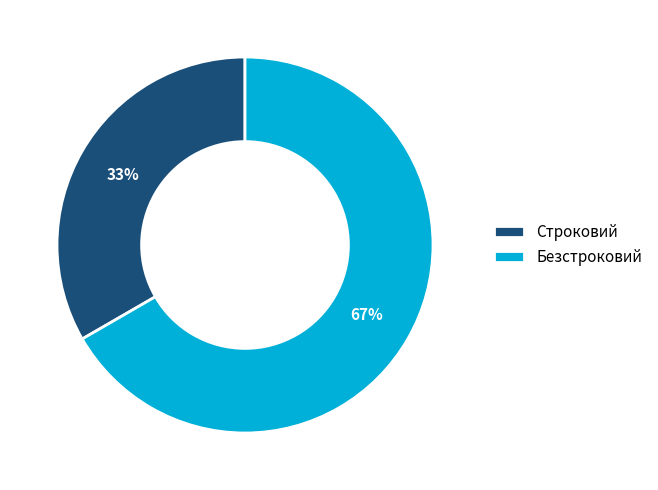

To the nearest percent, what is the average slice percentage?

50%